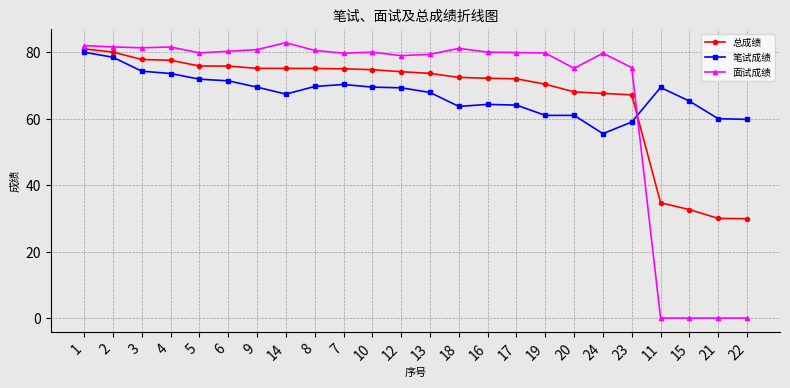

What is the difference between the 面试成绩 values at 14 and 13?

3.5